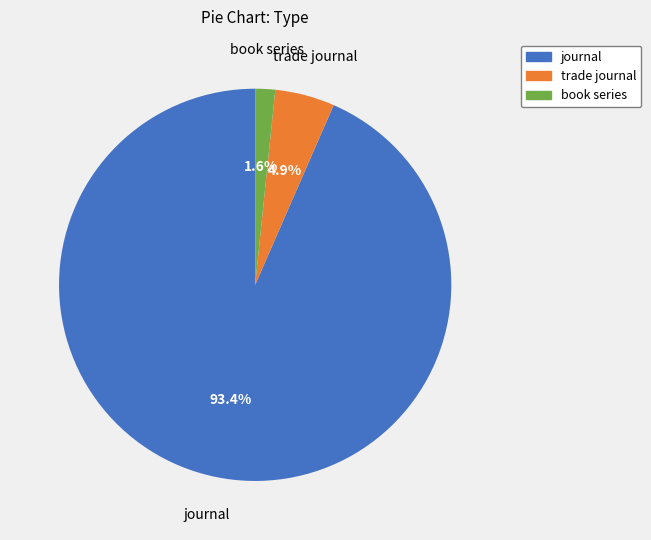

Is journal the majority of the pie?

Yes